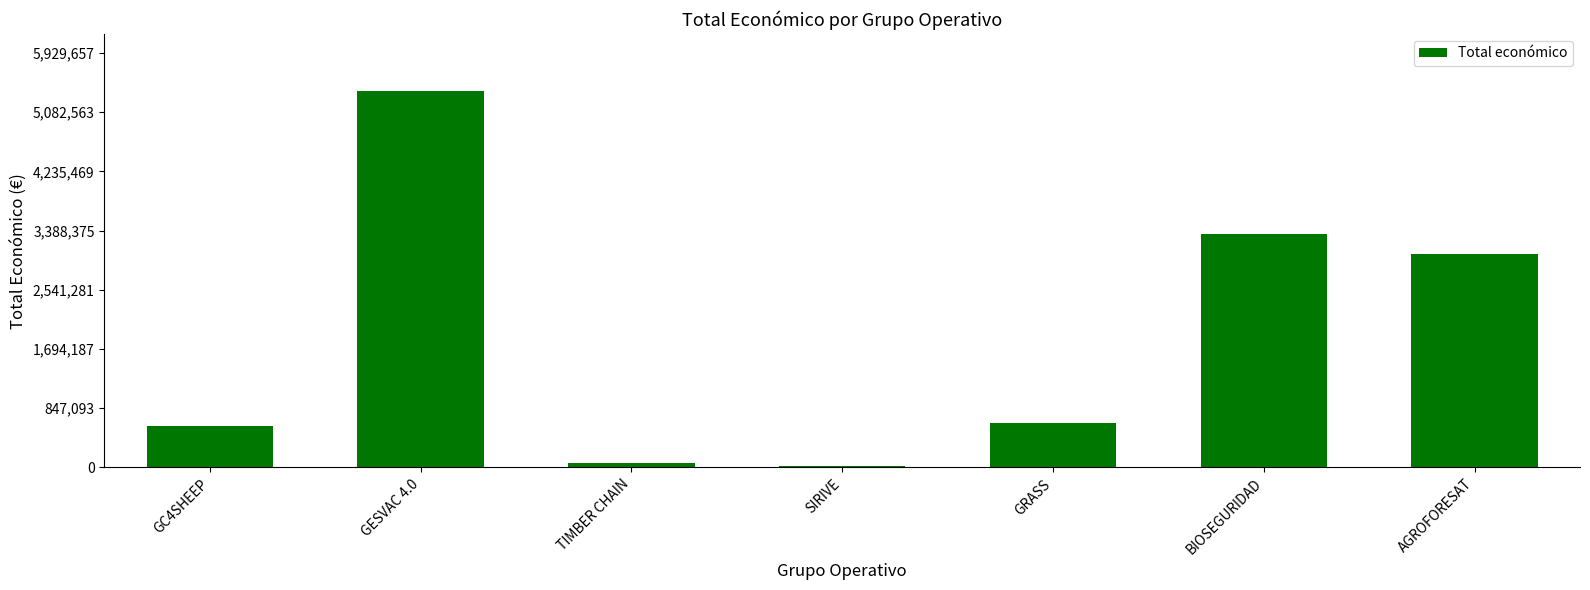

What is the greatest value displayed?

5390598